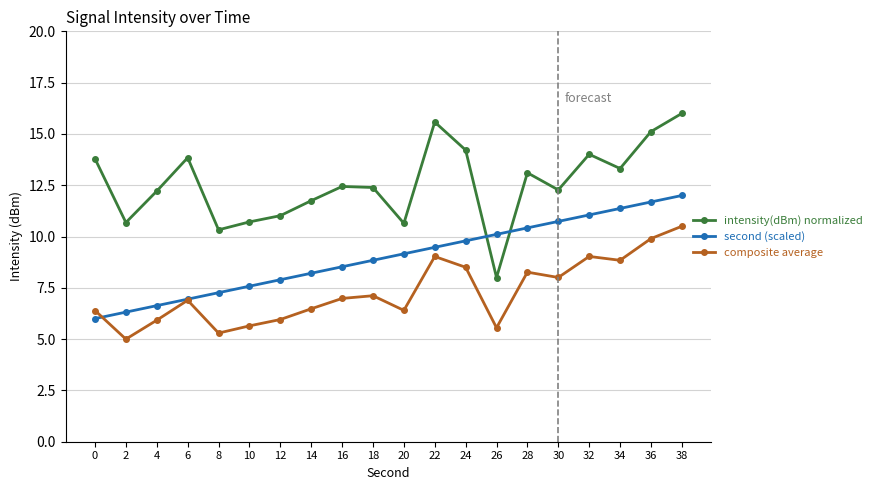

How many series are shown in this chart?

3